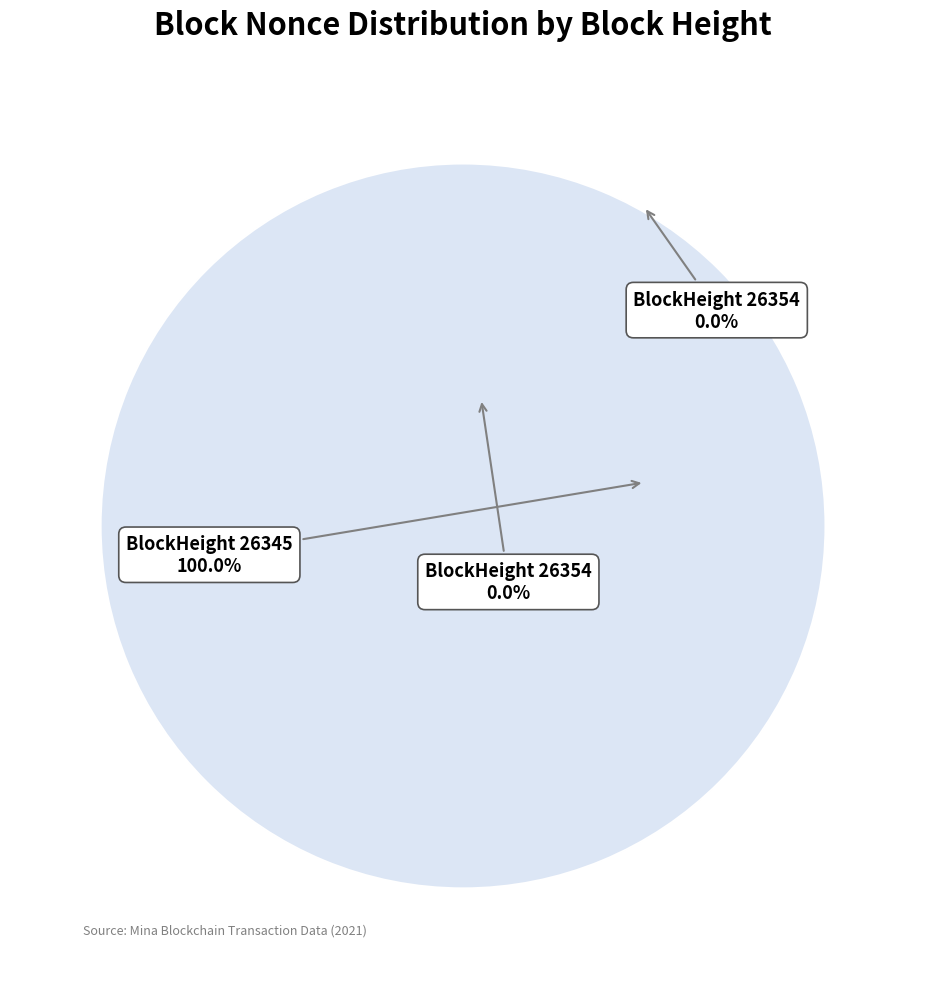

True or false: 26354 accounts for 0% of the total.

True